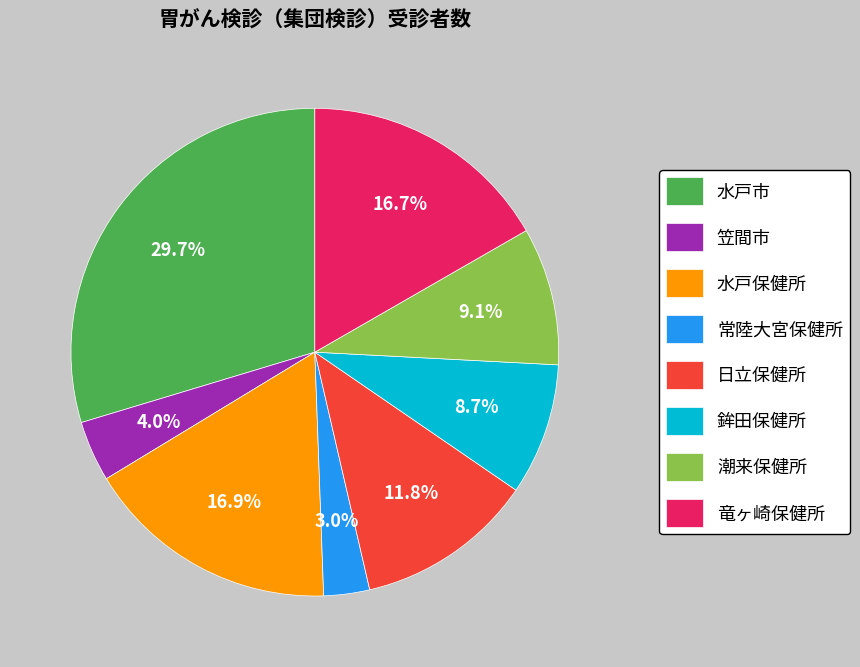

Count the number of slices in the pie.

8